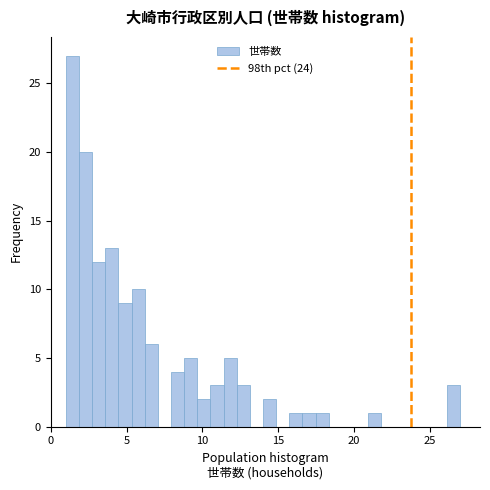

Read against the x-axis, roughly where is the centre of the tallest bar?

1.5